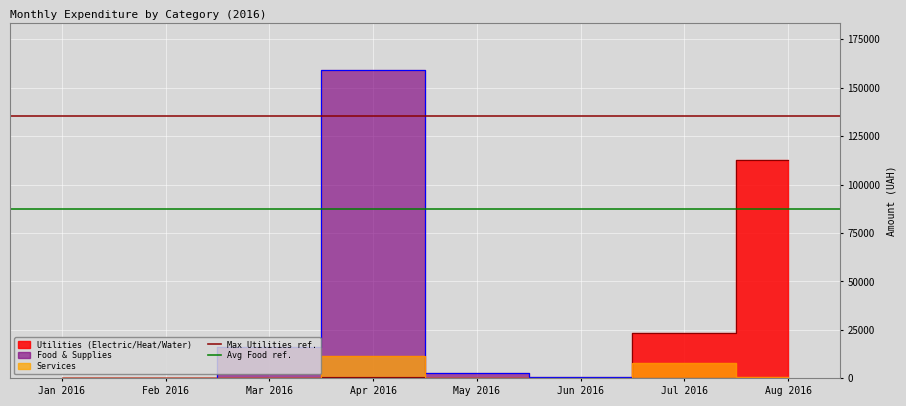

At which label does Max Utilities ref. reach its minimum?

Jan 2016